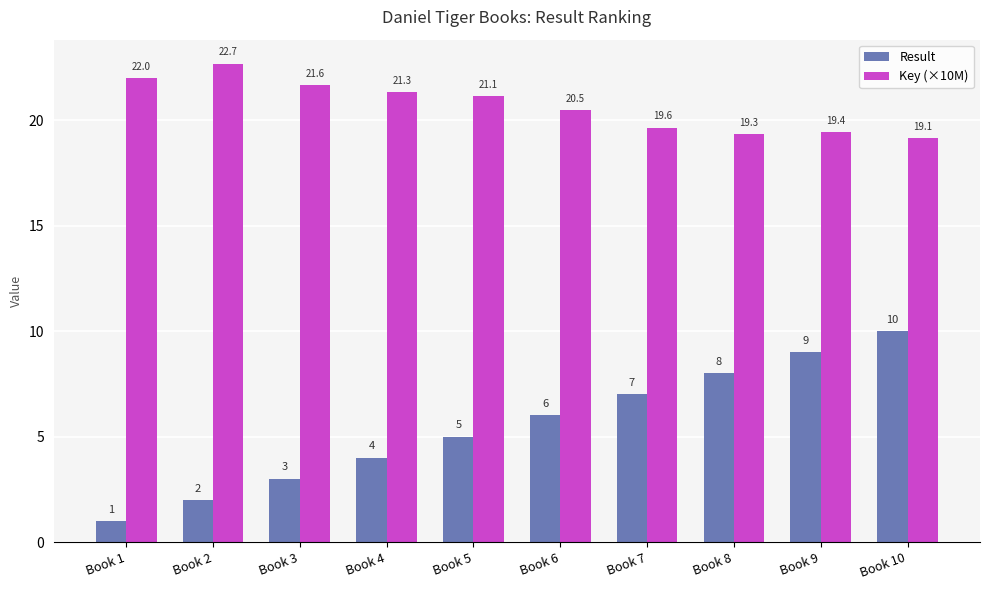

Which series has the largest range (max minus min)?

Result